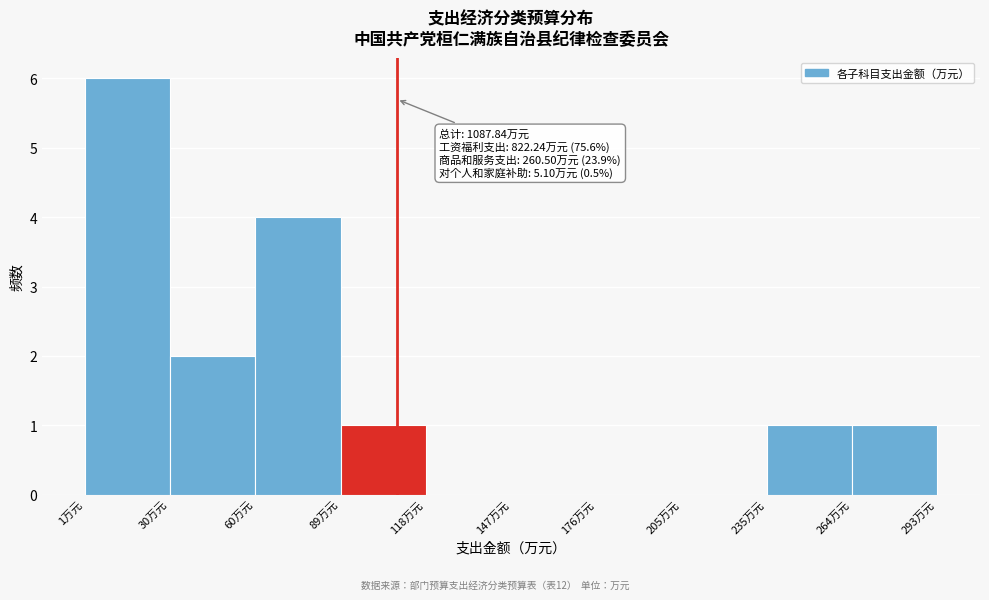

Over which range of the x-axis is the bar tallest?

0 to 30